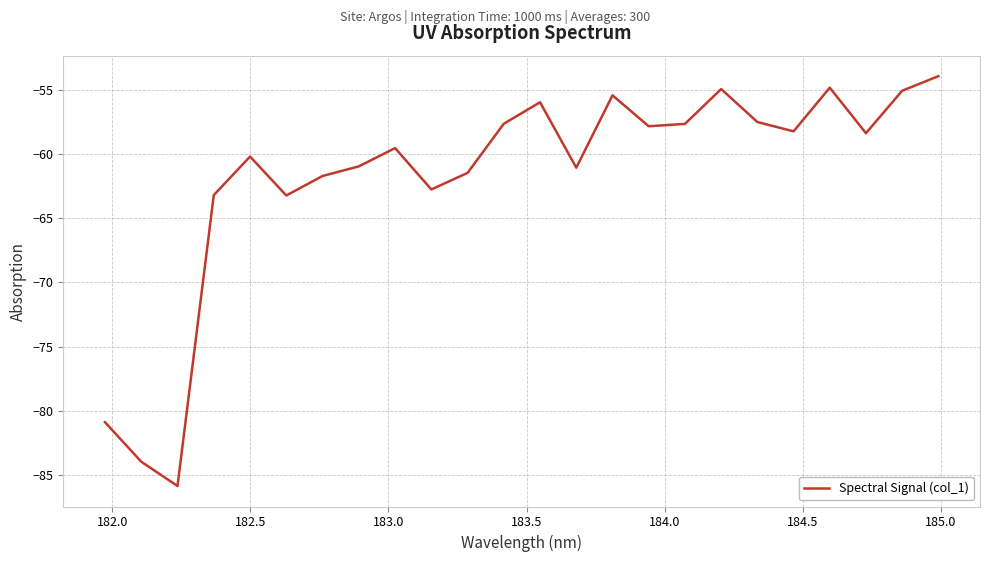

What is the difference between the maximum and minimum values?

31.9